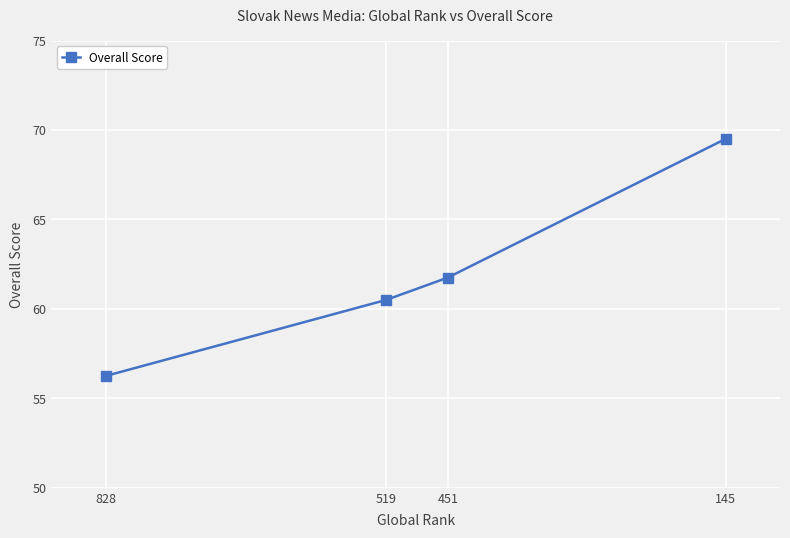

Does the chart display data point markers on the line(s)?

Yes